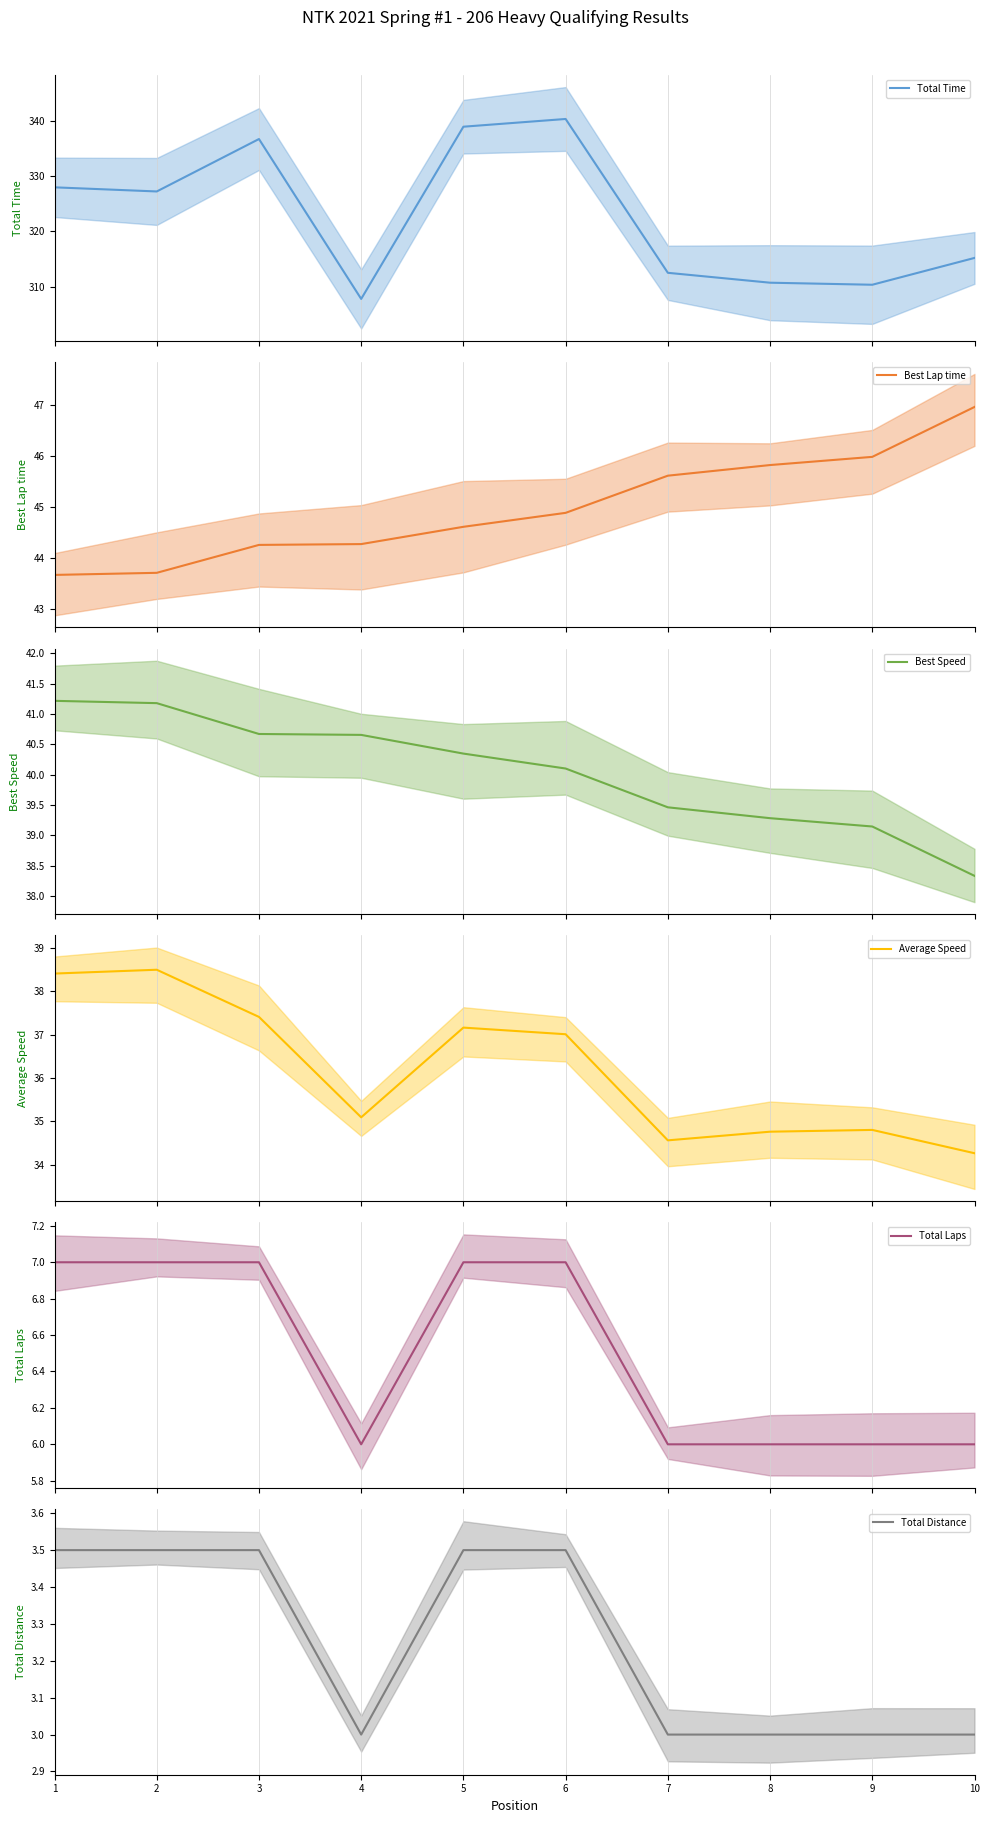

What is the maximum value shown in the chart?

340.4